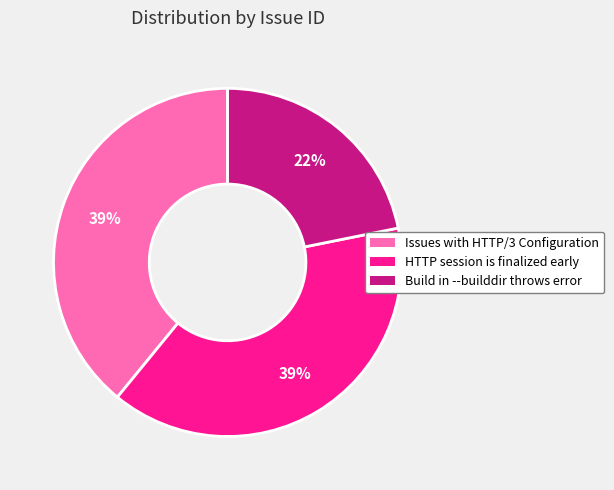

How many segments does this pie chart have?

3